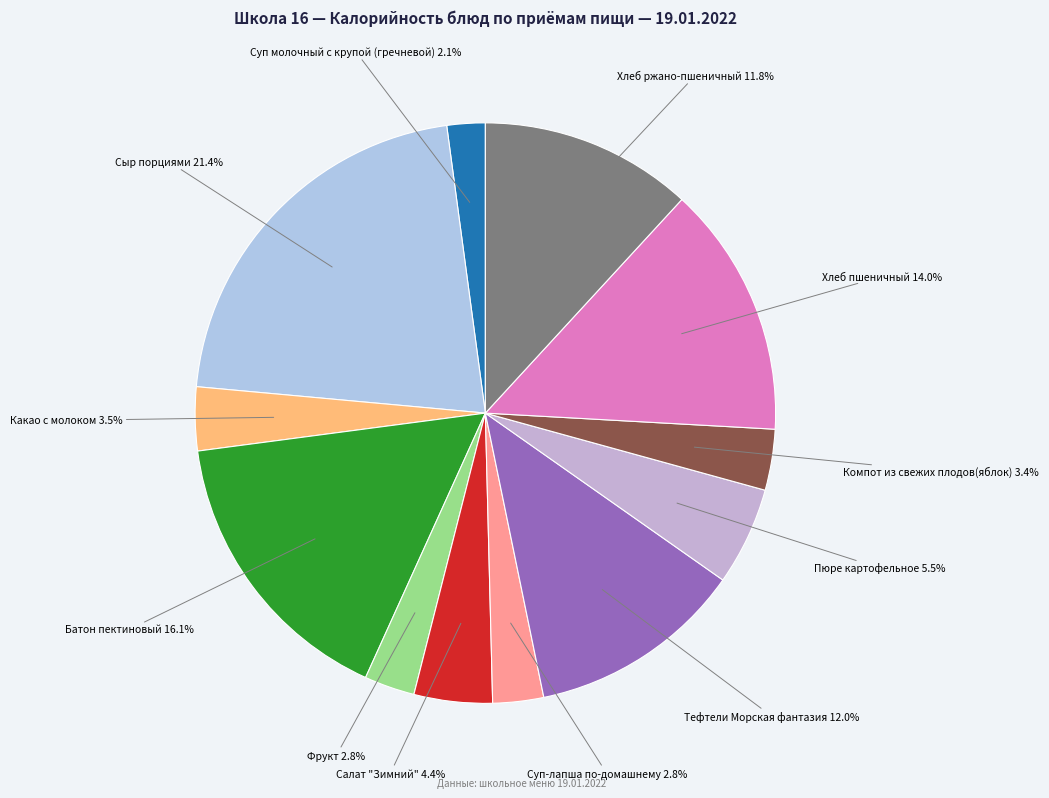

How many slices are in this pie chart?

12